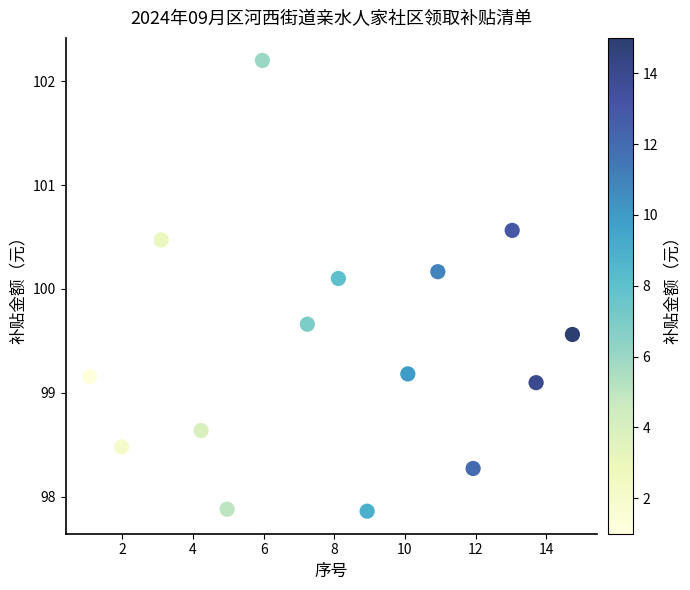

What Y value in the scatter plot is closest to 100?

100.1